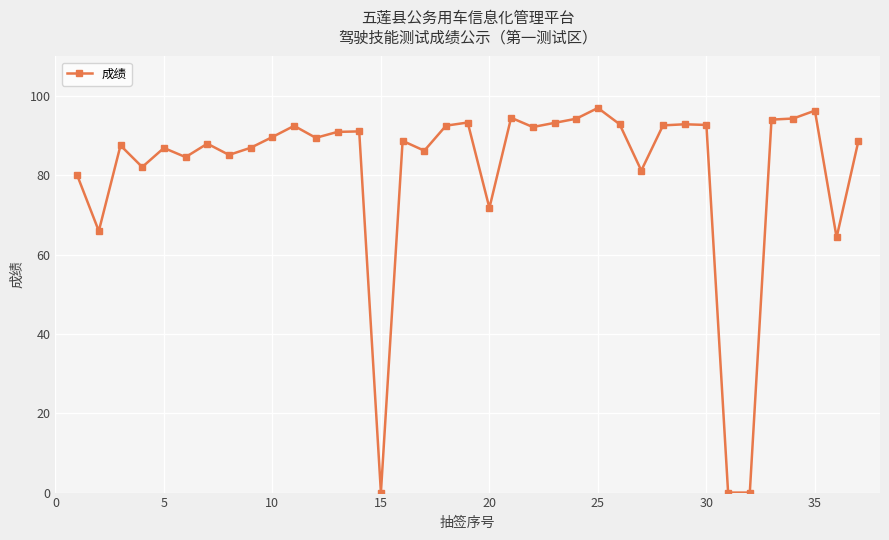

How many series are shown in this chart?

1